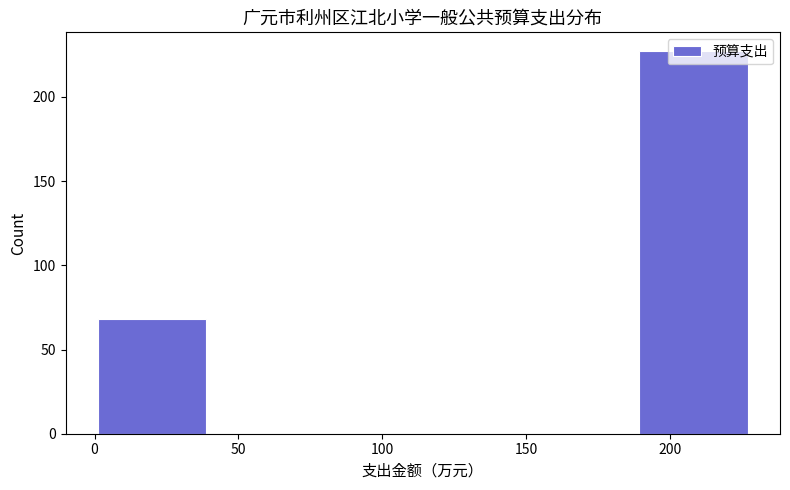

What is the height of the bar covering 0 to 40 on the x-axis? Neither the bar edges nor the heights are printed on the chart, so give them approximately, as read against the axes.

70